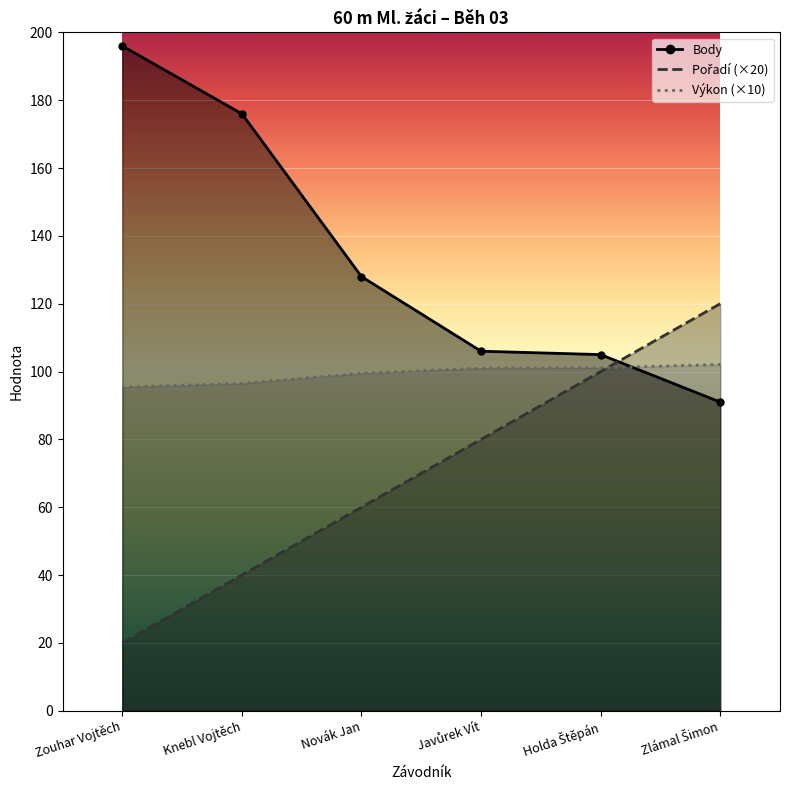

Reading right to left, transcribe all the data shown in this chart.

Pořadí: Zlámal Šimon=120.0	Holda Štěpán=100.0	Javůrek Vít=80.0	Novák Jan=60.0	Knebl Vojtěch=40.0	Zouhar Vojtěch=20.0
Výkon: Zlámal Šimon=102.1	Holda Štěpán=101.1	Javůrek Vít=101.0	Novák Jan=99.5	Knebl Vojtěch=96.5	Zouhar Vojtěch=95.4
Body: Zlámal Šimon=91.0	Holda Štěpán=105.0	Javůrek Vít=106.0	Novák Jan=128.0	Knebl Vojtěch=176.0	Zouhar Vojtěch=196.0